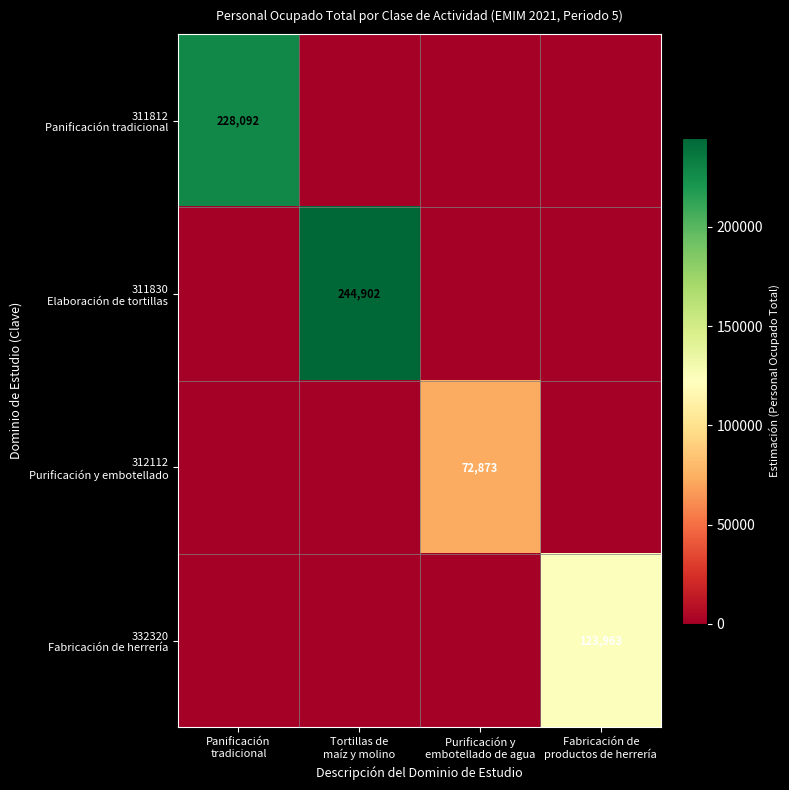

At which label is 311812 Panificación tradicional closest to 114046?

Tortillas de maíz y molino